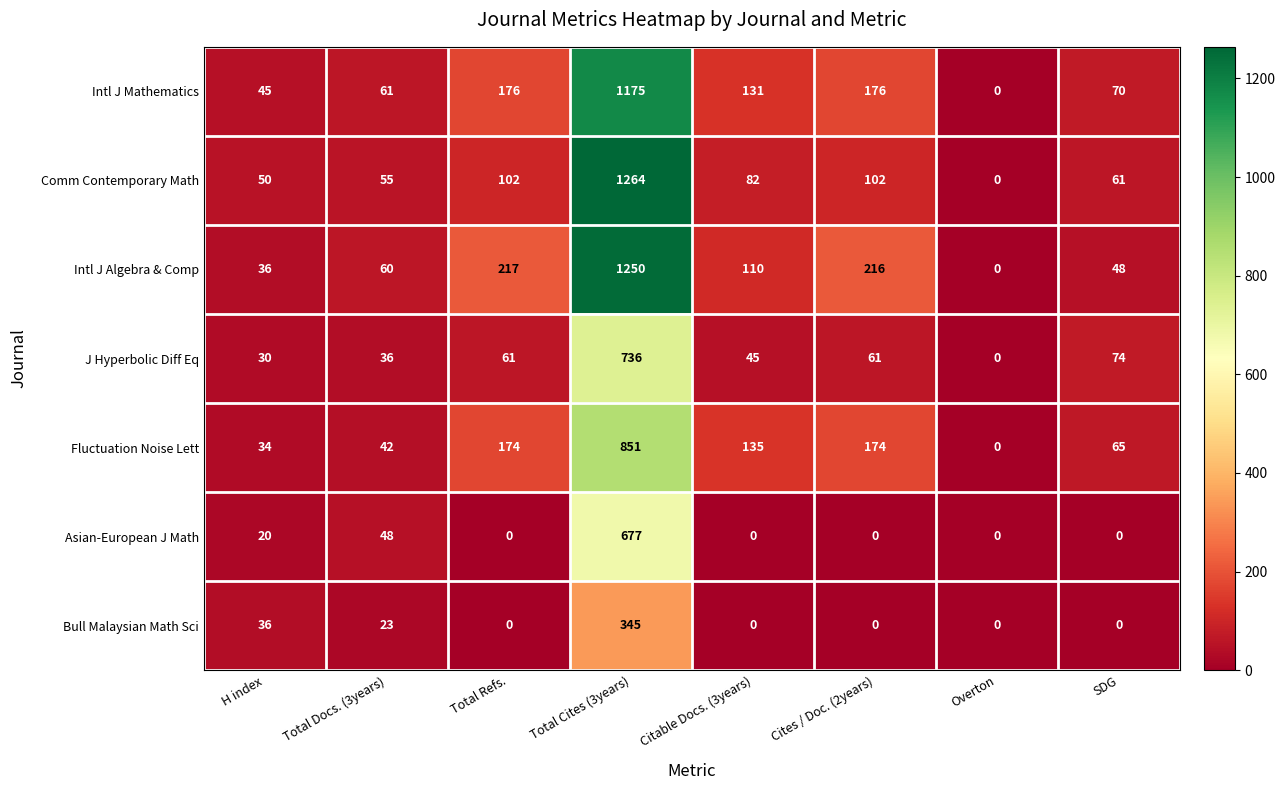

Between H index and Total Docs. (3years), which series saw the biggest shift?

Asian-European J Math